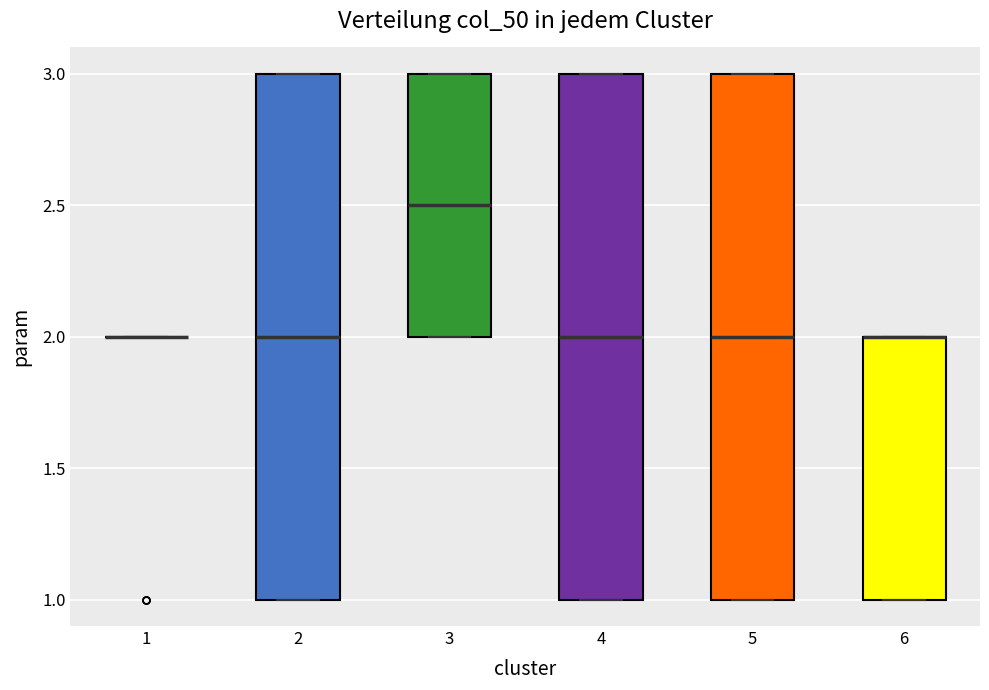

Reading left to right, read every box against the y-axis: the position of its median line, the range the box covers, and the ends of its whiskers. The values are not printed on the chart, so give them approximately, as read against the axis.

1: box collapsed to a line at 2.0, whiskers 2.0 to 2.0
2: median 2.0, box 1.0 to 3.0, whiskers 1.0 to 3.0
3: median 2.5, box 2.0 to 3.0, whiskers 2.0 to 3.0
4: median 2.0, box 1.0 to 3.0, whiskers 1.0 to 3.0
5: median 2.0, box 1.0 to 3.0, whiskers 1.0 to 3.0
6: median 2.0 (drawn on the box's upper edge), box 1.0 to 2.0, whiskers 1.0 to 2.0